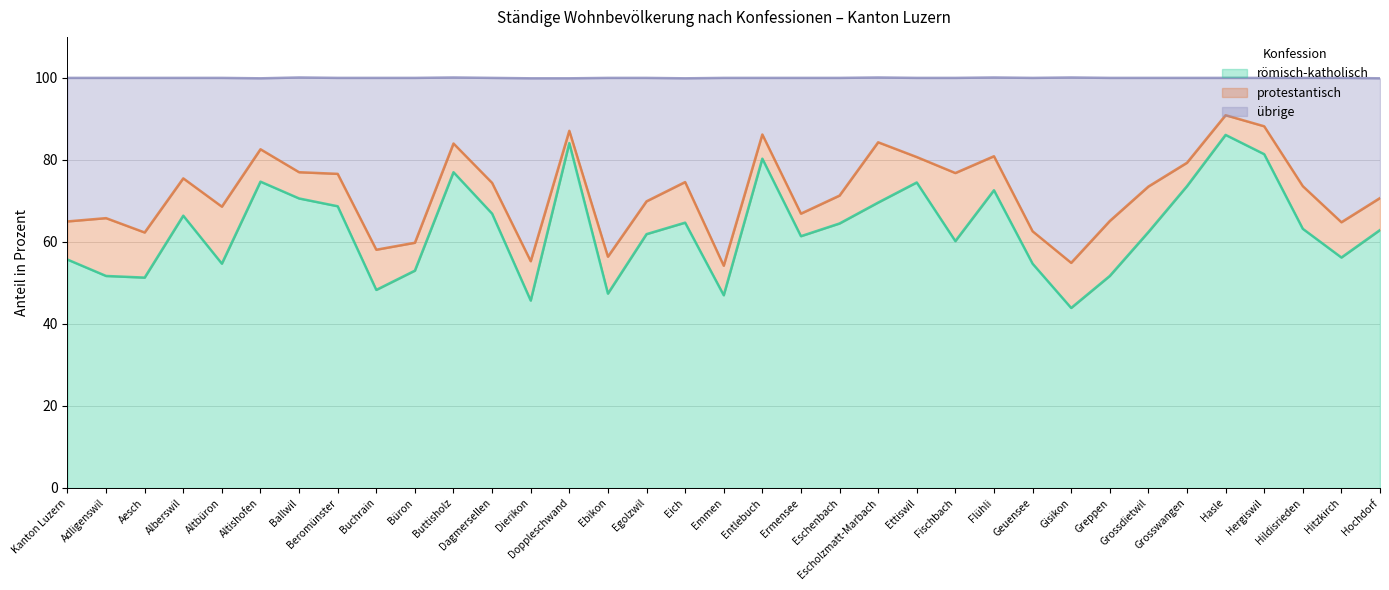

At which category is the sum across all series the highest?

Hasle